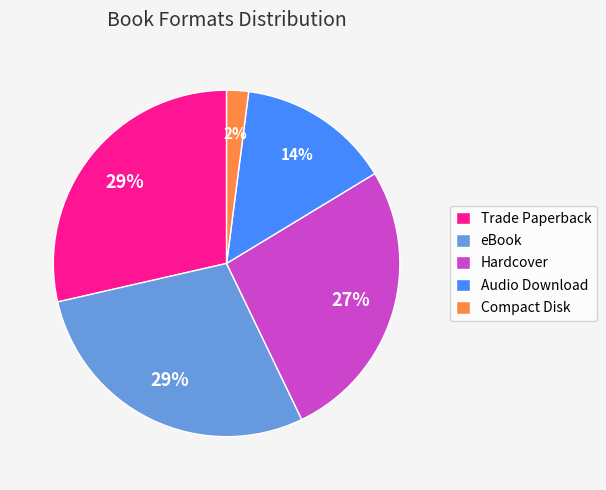

To the nearest percent, what portion does Trade Paperback represent?

29%